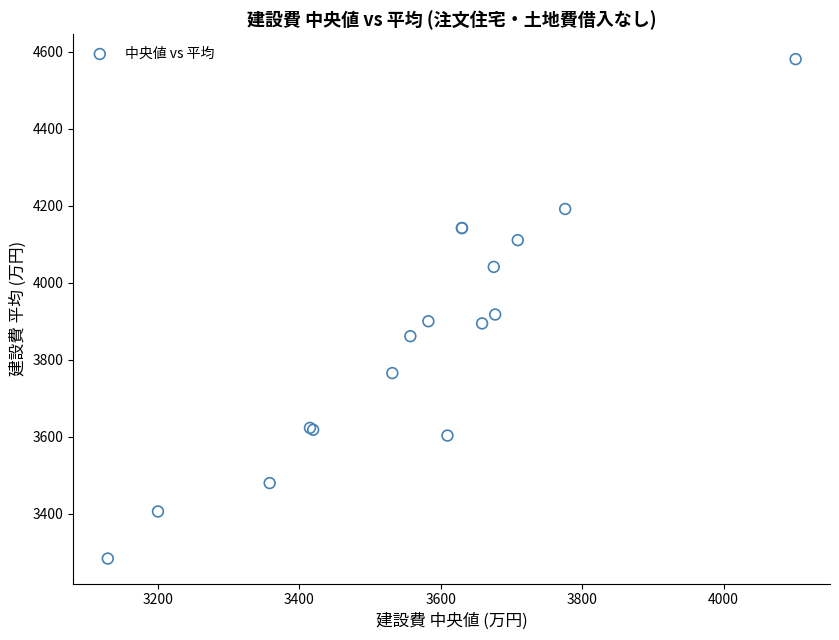

What Y value in the scatter plot is closest to 3932?

3917.6